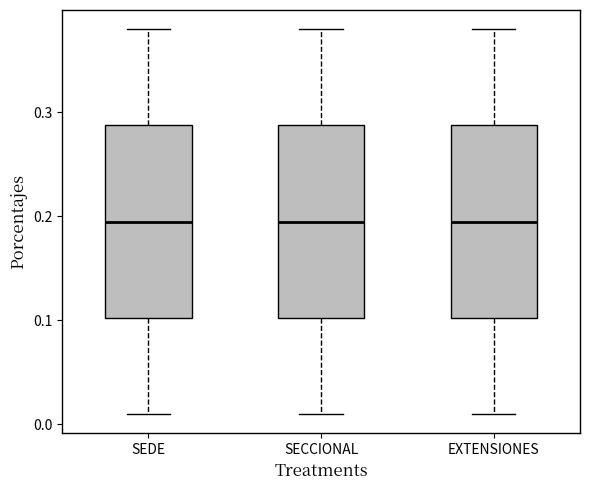

Reading left to right, transcribe this box plot: for each box, give where its median line is, the range the box spans, and where its two whiskers end, as read against the y-axis. The values are not printed on the chart, so give them approximately, as read against the axis.

SEDE: median 0.20, box 0.10 to 0.29, whiskers 0.01 to 0.38
SECCIONAL: median 0.20, box 0.10 to 0.29, whiskers 0.01 to 0.38
EXTENSIONES: median 0.20, box 0.10 to 0.29, whiskers 0.01 to 0.38